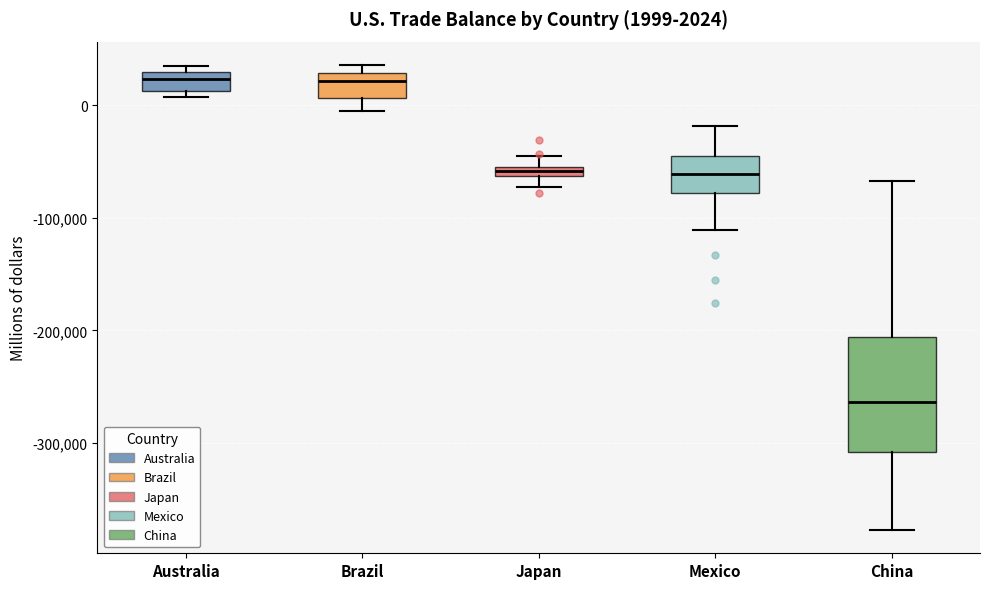

Which box is the tallest, from its lower edge to its upper edge?

China